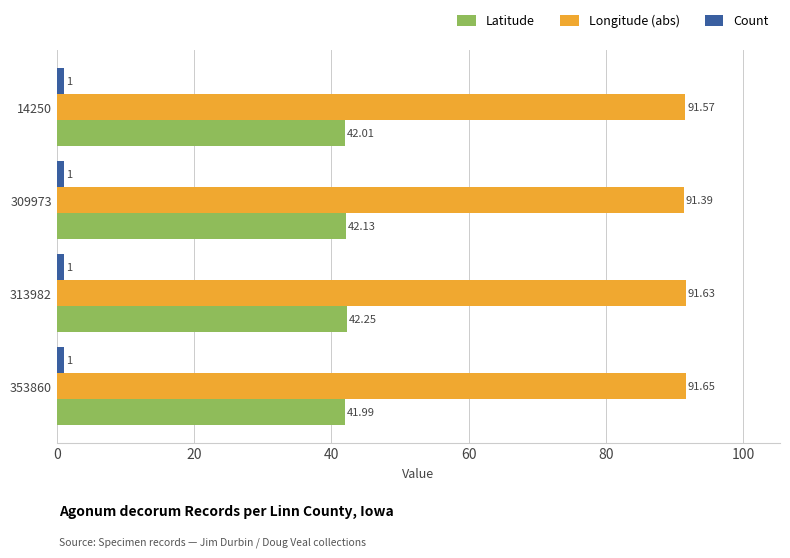

What is the sum of all Longitude (abs) values?

366.2